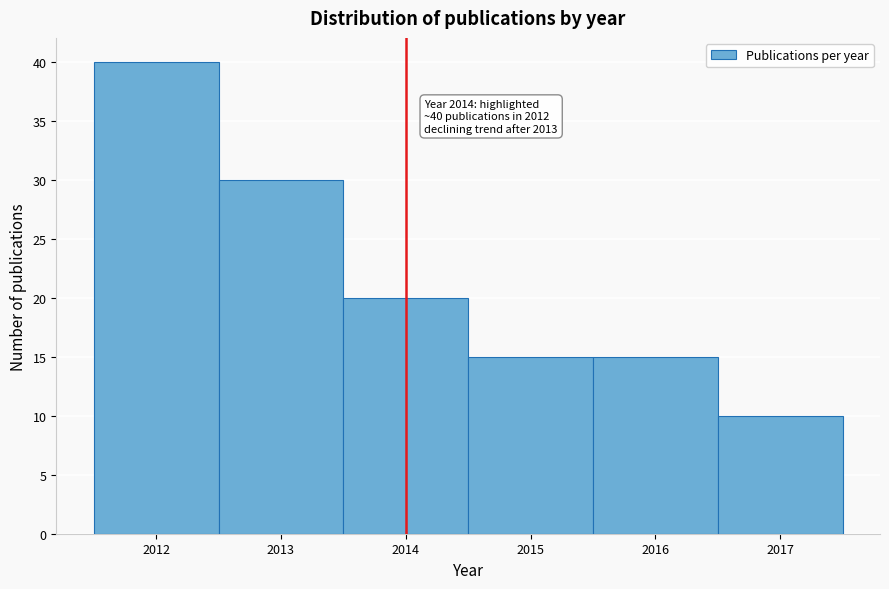

Over which range of the x-axis is the bar tallest?

2011.5 to 2012.5